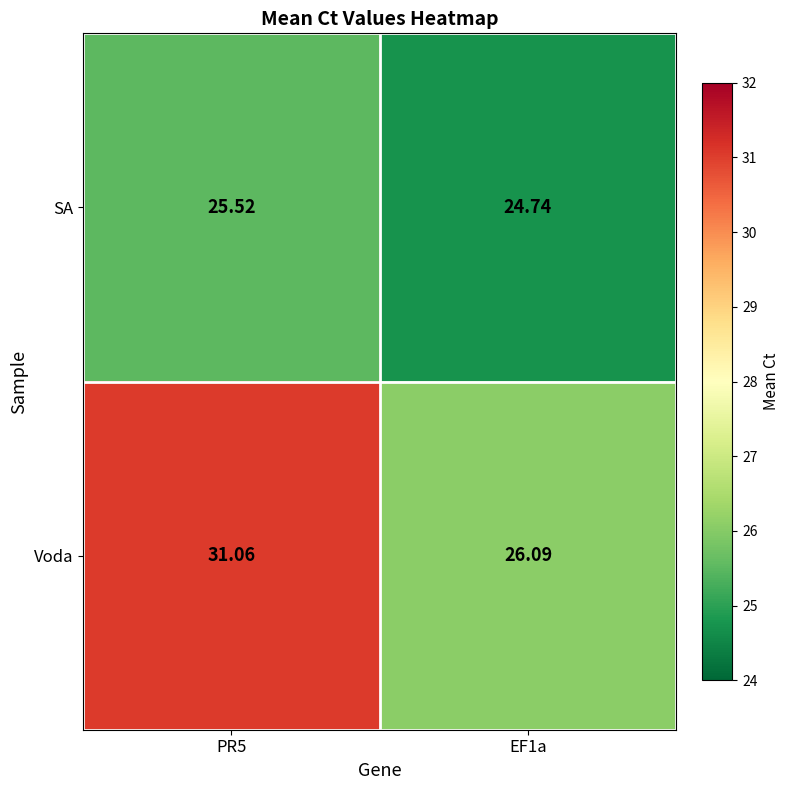

Rank the series by their maximum value, from lowest to highest.

SA, Voda